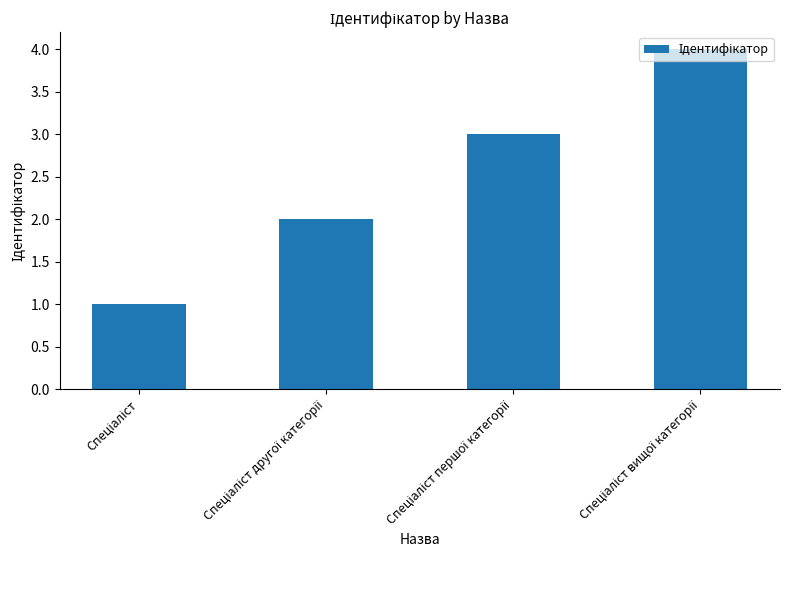

What is the greatest value displayed?

4